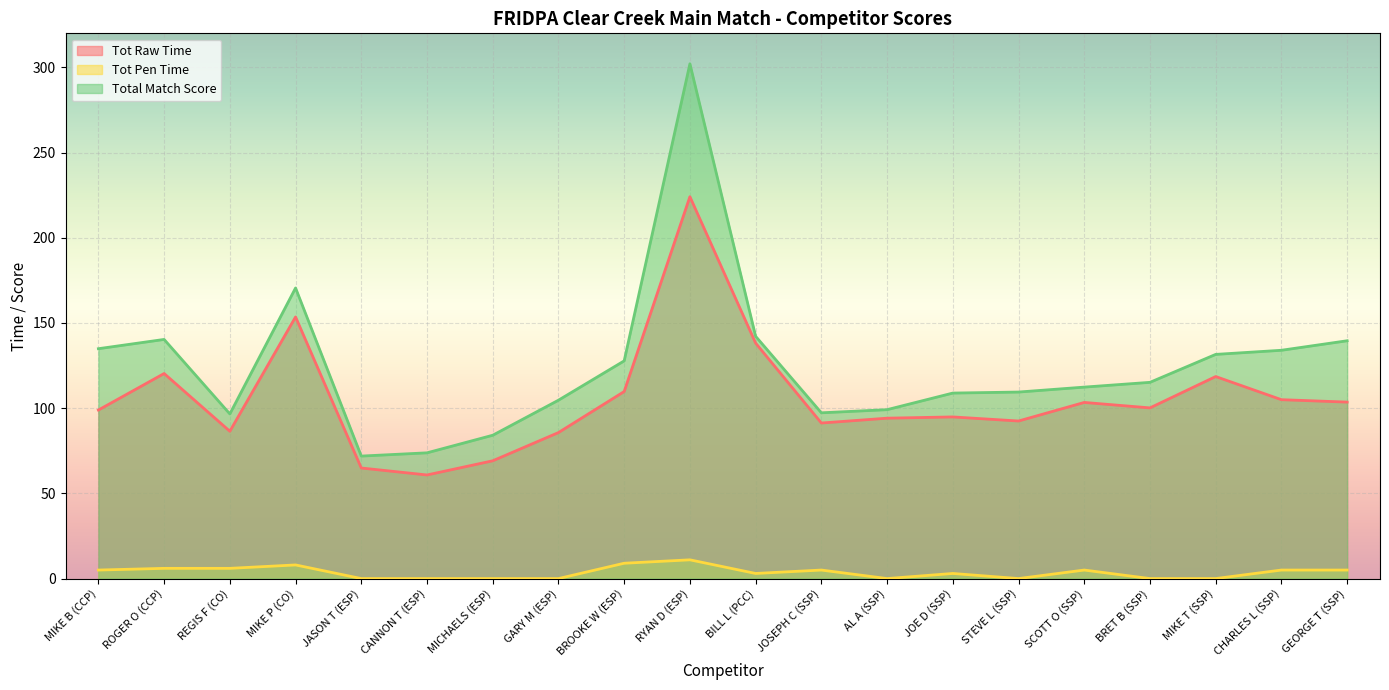

Between ROGER O (CCP) and CANNON T (ESP), which series saw the biggest shift?

Total Match Score